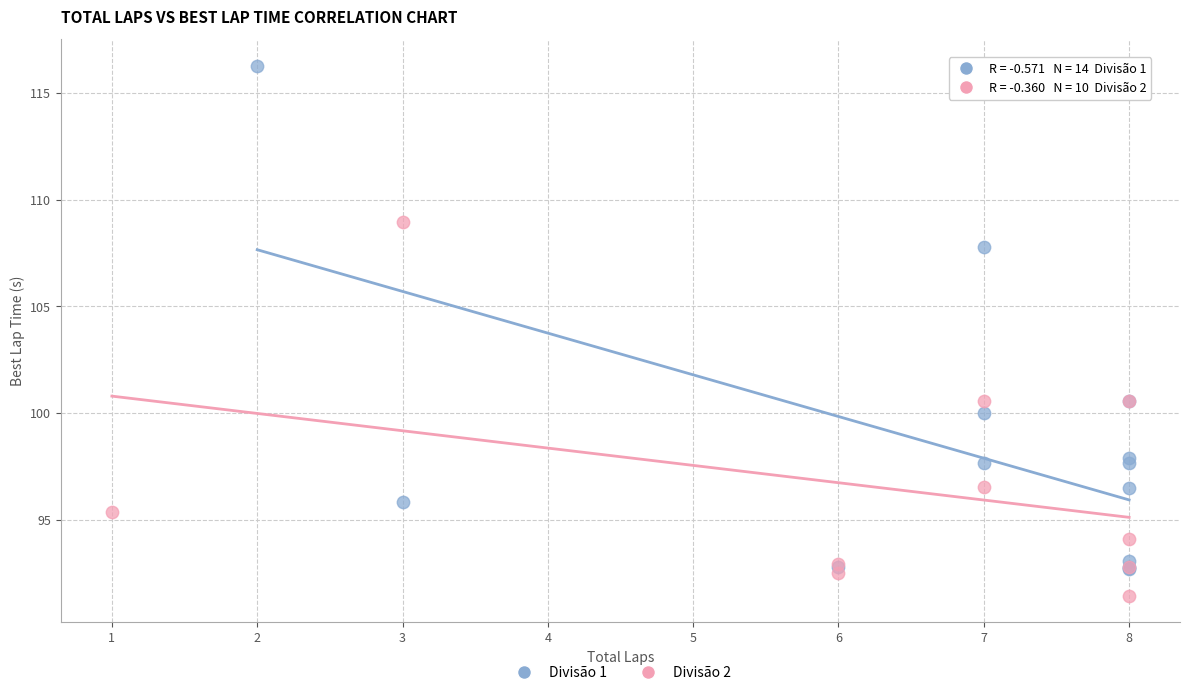

Which series contains the lowest Y value?

Divisão 2